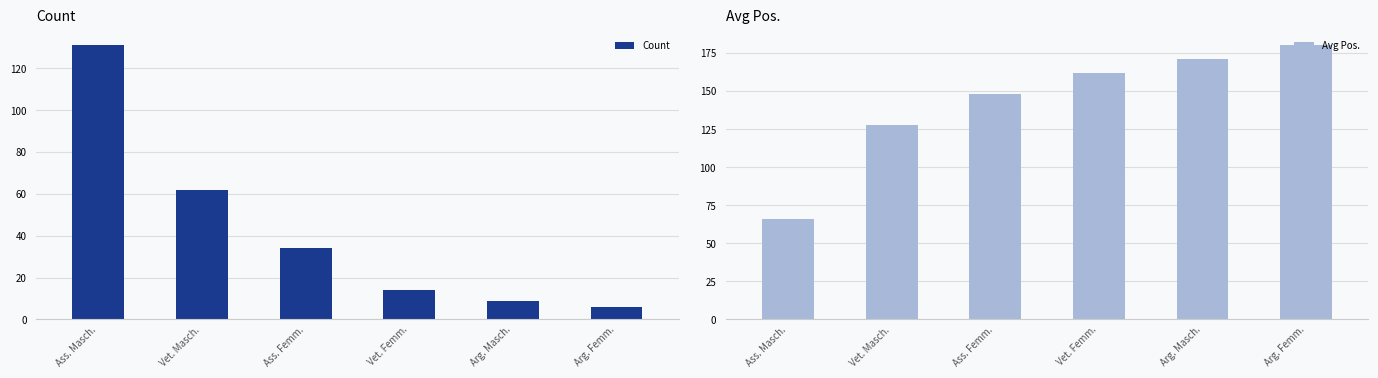

Reading left to right, extract all data points from this chart.

Count: 131	62	34	14	9	6
Avg Pos.: 66	128	148	162	171	180